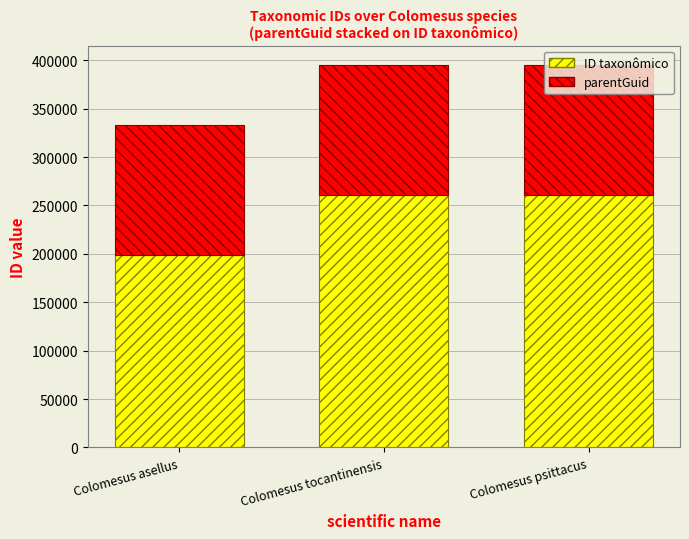

What is the highest value of the ID taxonômico series?

260550